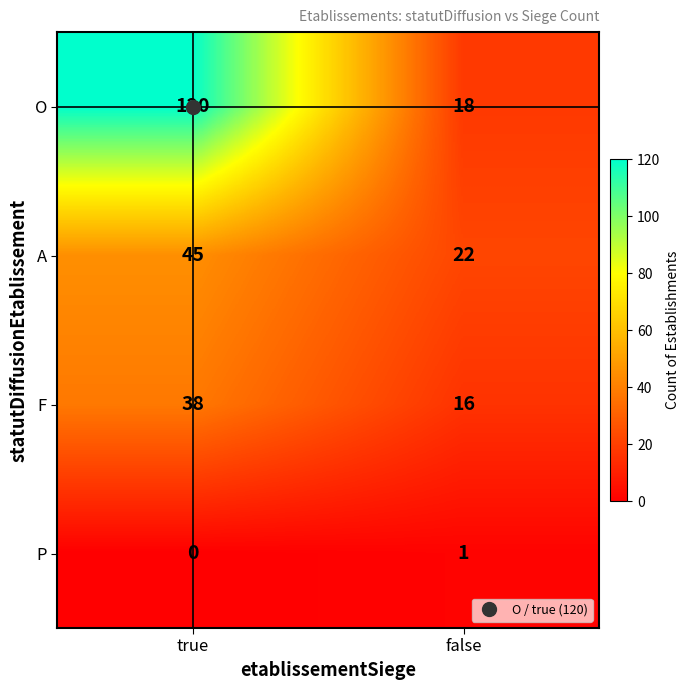

What value does the A series have at false, to the nearest 5?

20